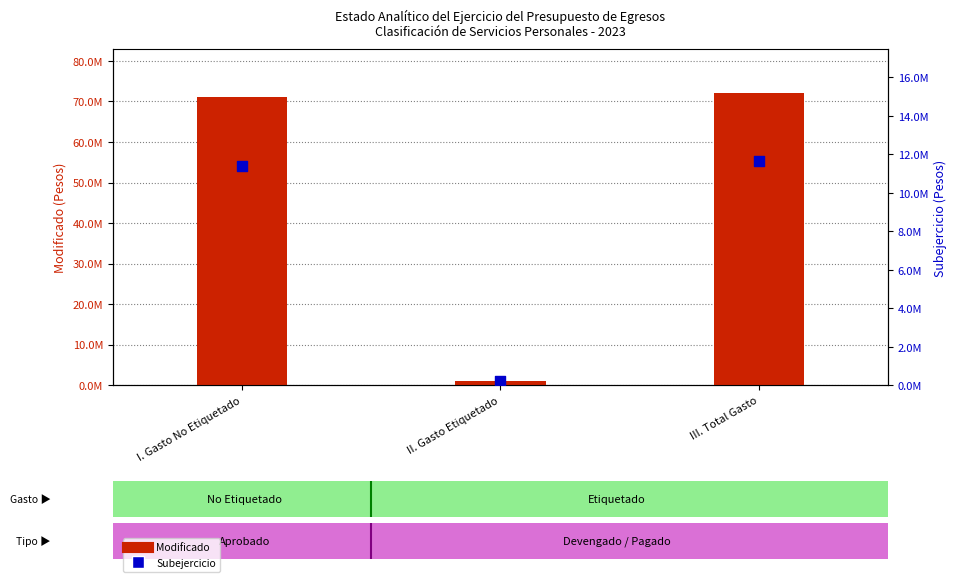

What are all the series names shown in the legend?

Modificado, Subejercicio